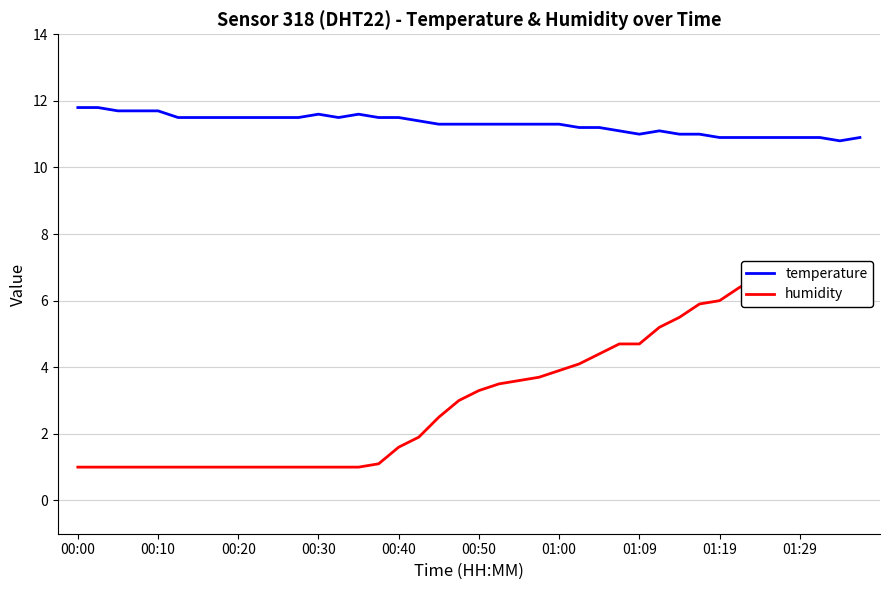

What is the average value of the humidity series?

3.3